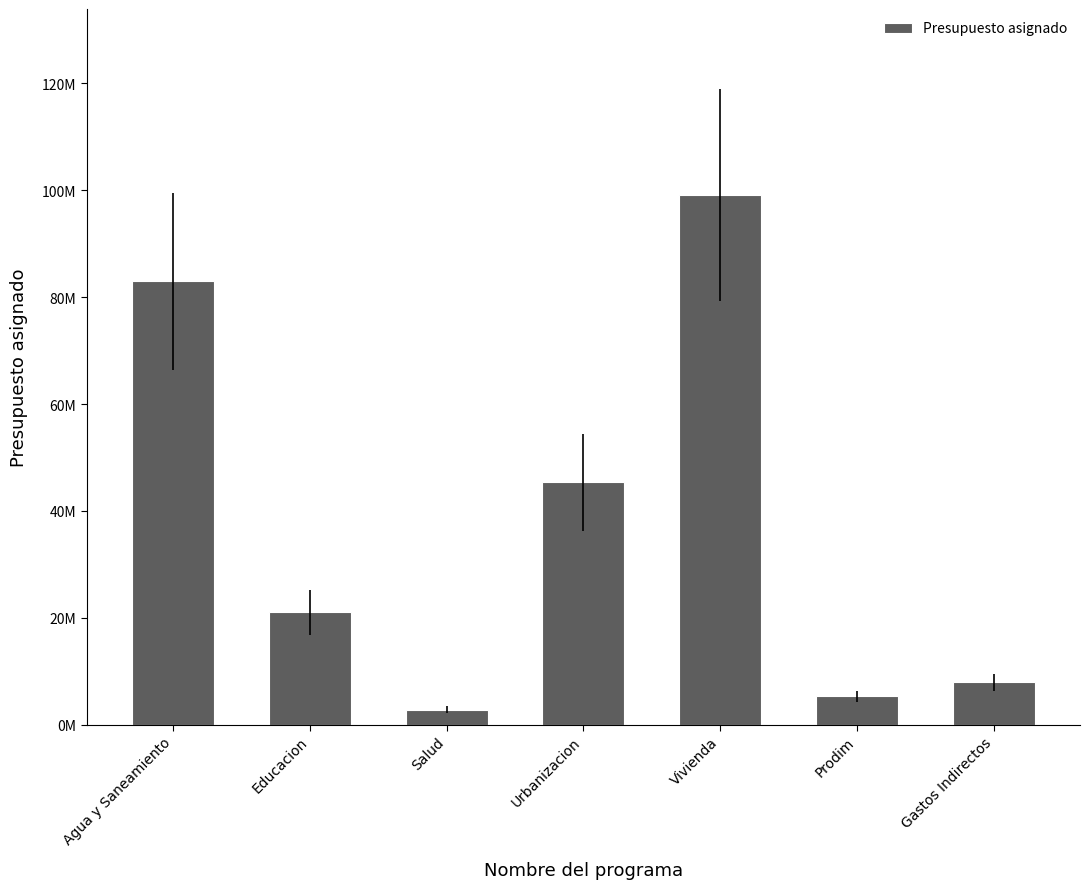

Rank the categories by value from lowest to highest.

Salud, Prodim, Gastos Indirectos, Educacion, Urbanizacion, Agua y Saneamiento, Vivienda